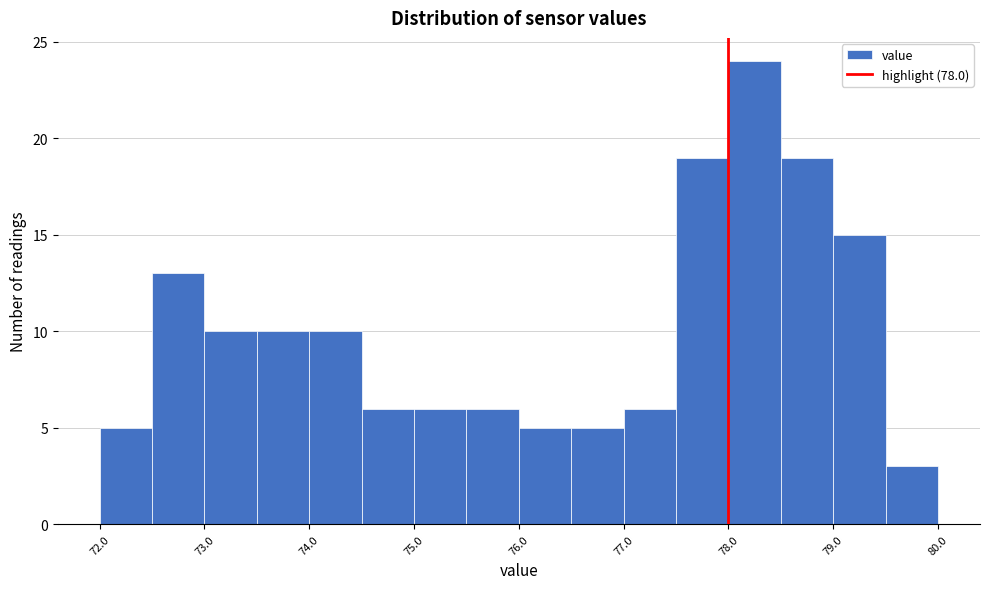

How tall is the bar that spans 72.0 to 72.5 on the x-axis? The values are not printed on the chart, so give them approximately, as read against the axis.

5